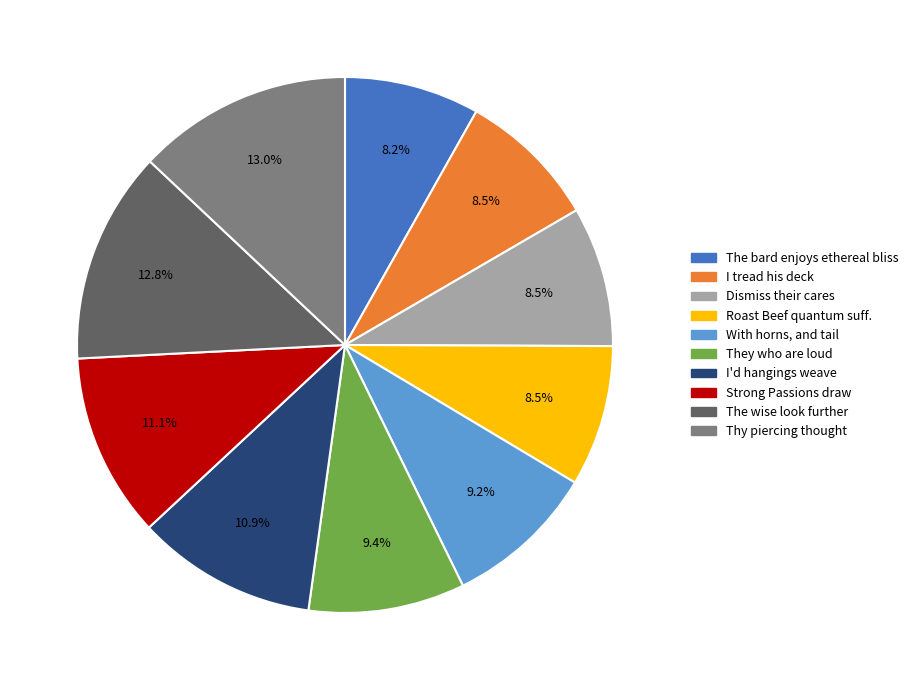

True or false: Roast Beef quantum suff. accounts for 17% of the total.

False